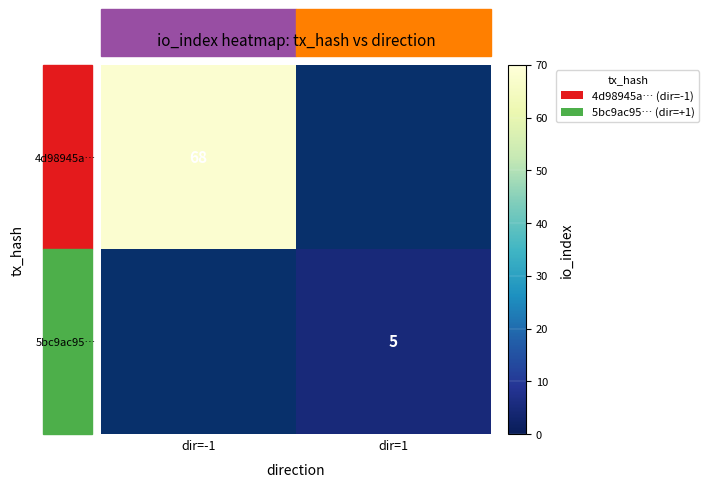

The value of 5bc9ac95… at dir=1 is 1. True or false?

False